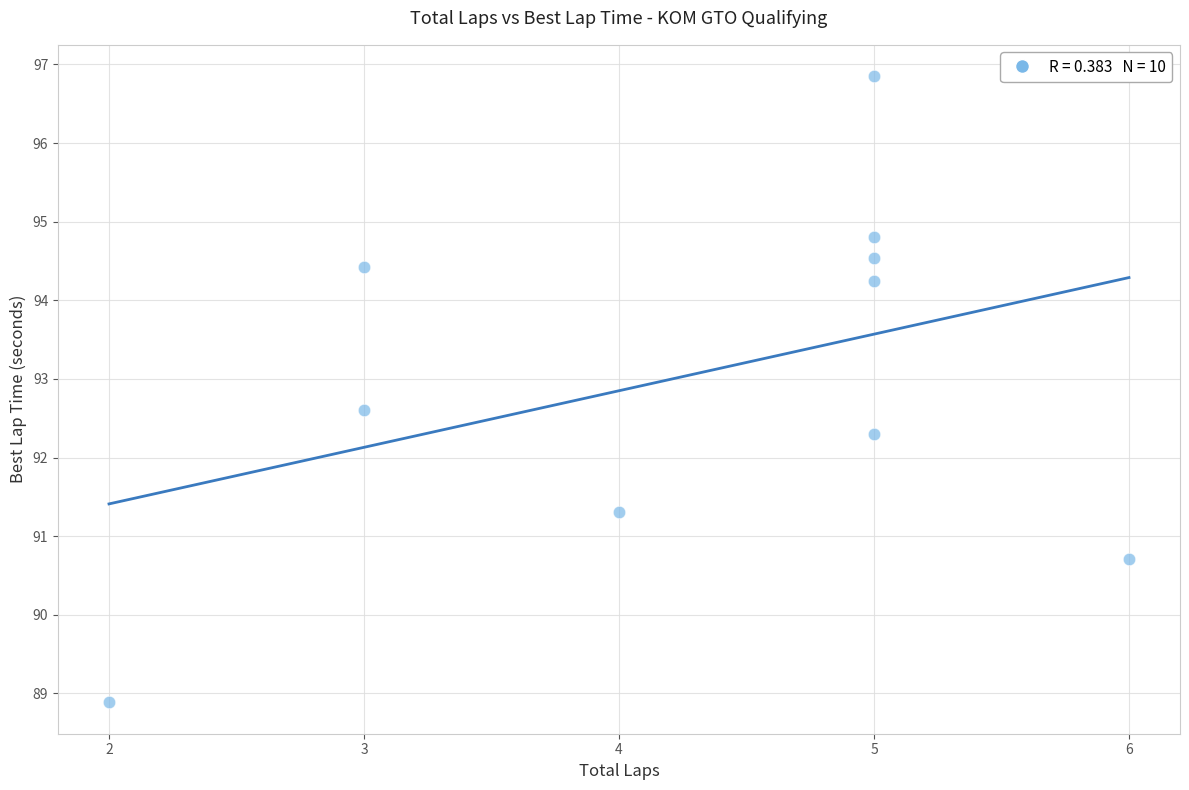

What Y value in the scatter plot is closest to 92?

92.3